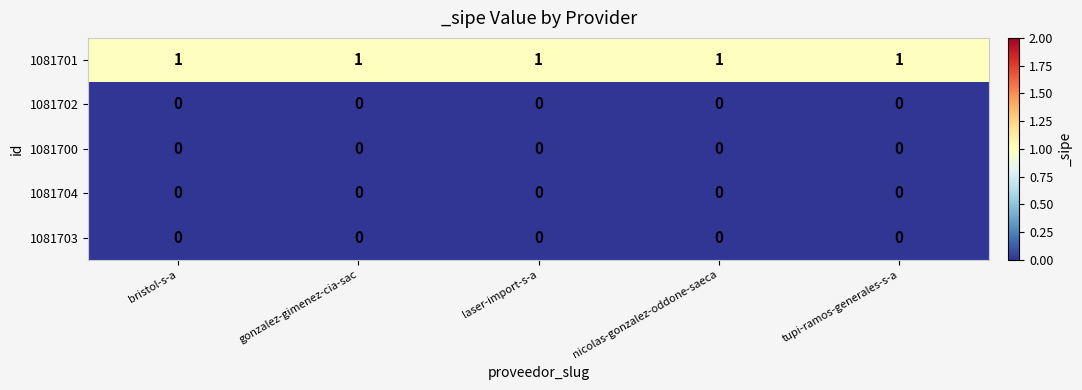

True or false: 1081701 has a value of 0 at bristol-s-a.

False